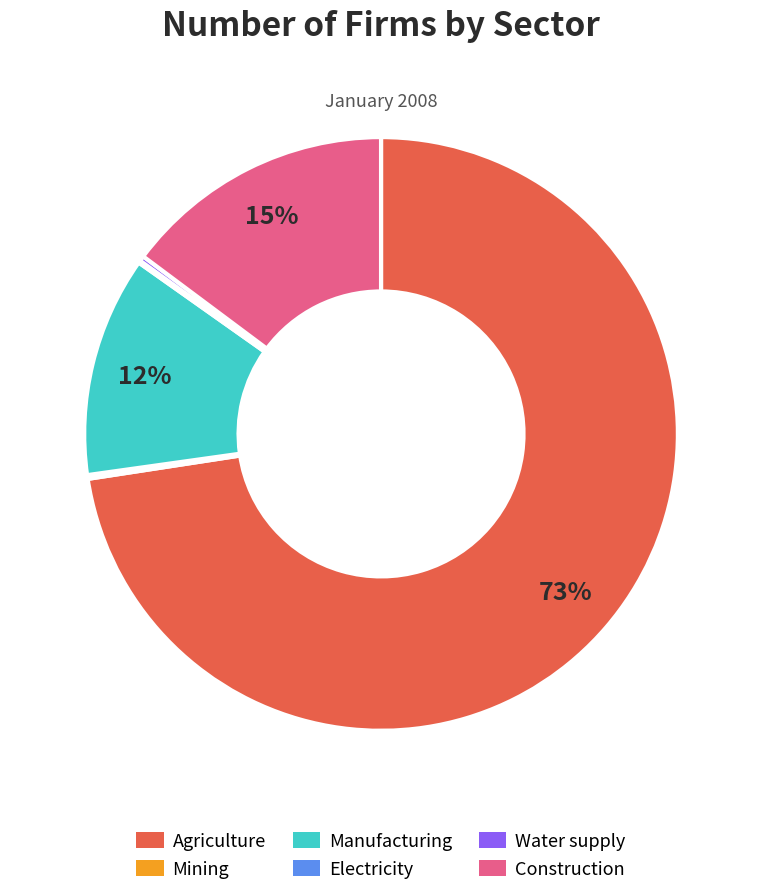

What is the ratio of the value at Construction to the value at Water supply?

51.7